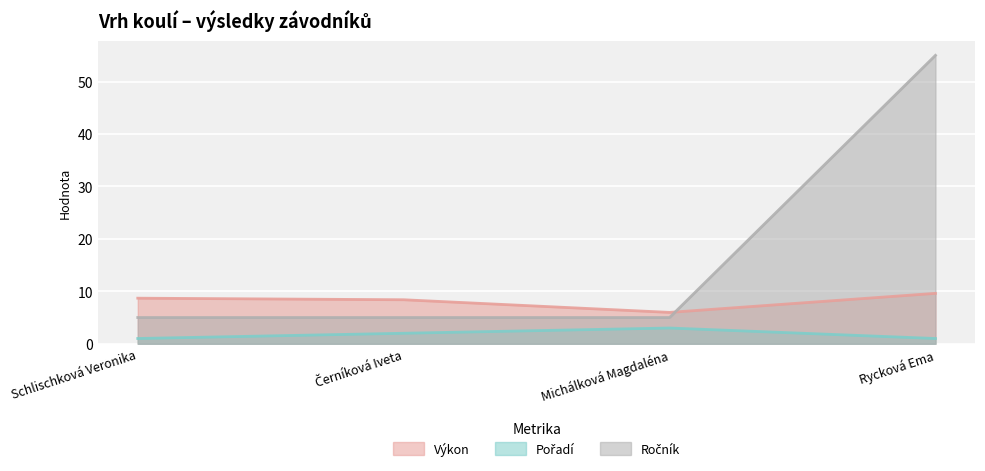

At which category is the sum across all series the highest?

Rycková Ema